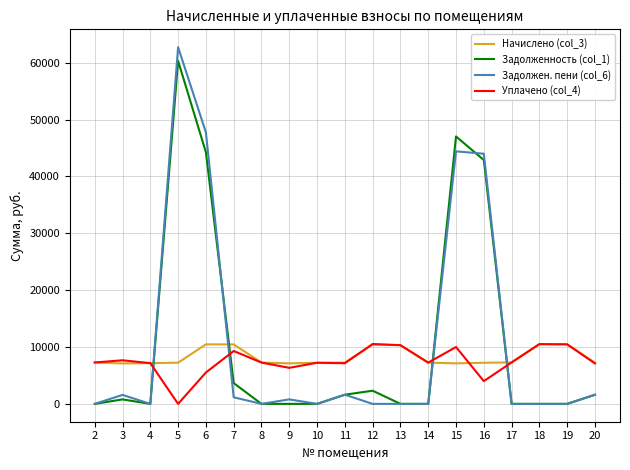

The value of Задолженность (col_1) at 19 is 0.0. True or false?

True